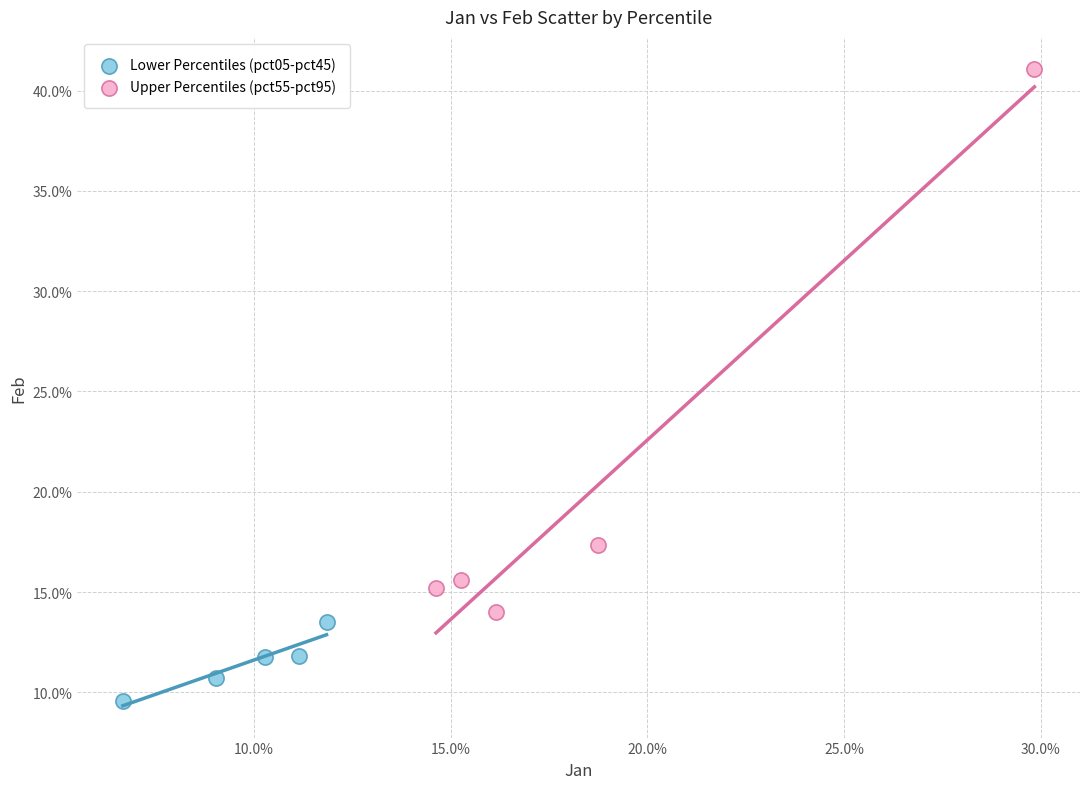

What are all the series names shown in the legend?

Lower Percentiles (pct05-pct45), Upper Percentiles (pct55-pct95)